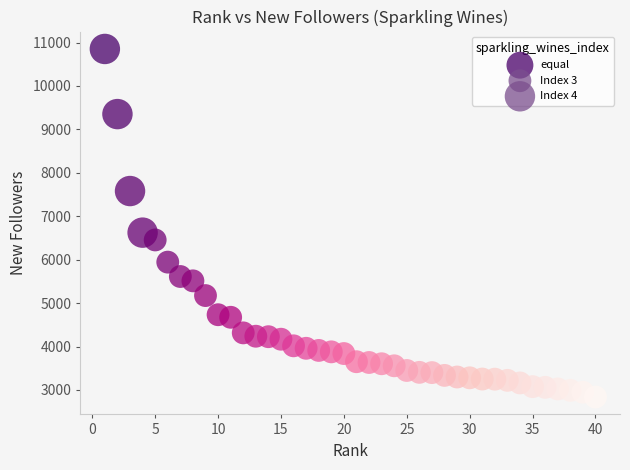

What is the range of Y values (max minus min)?

8015